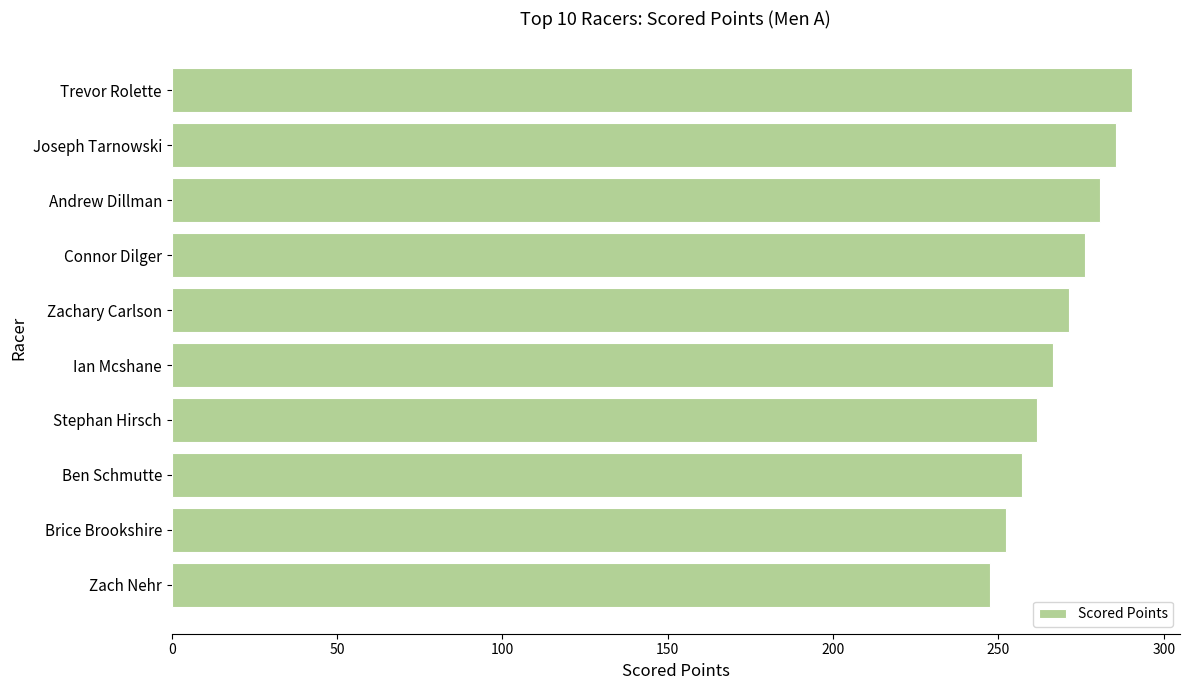

How many data points are less than 271?

5